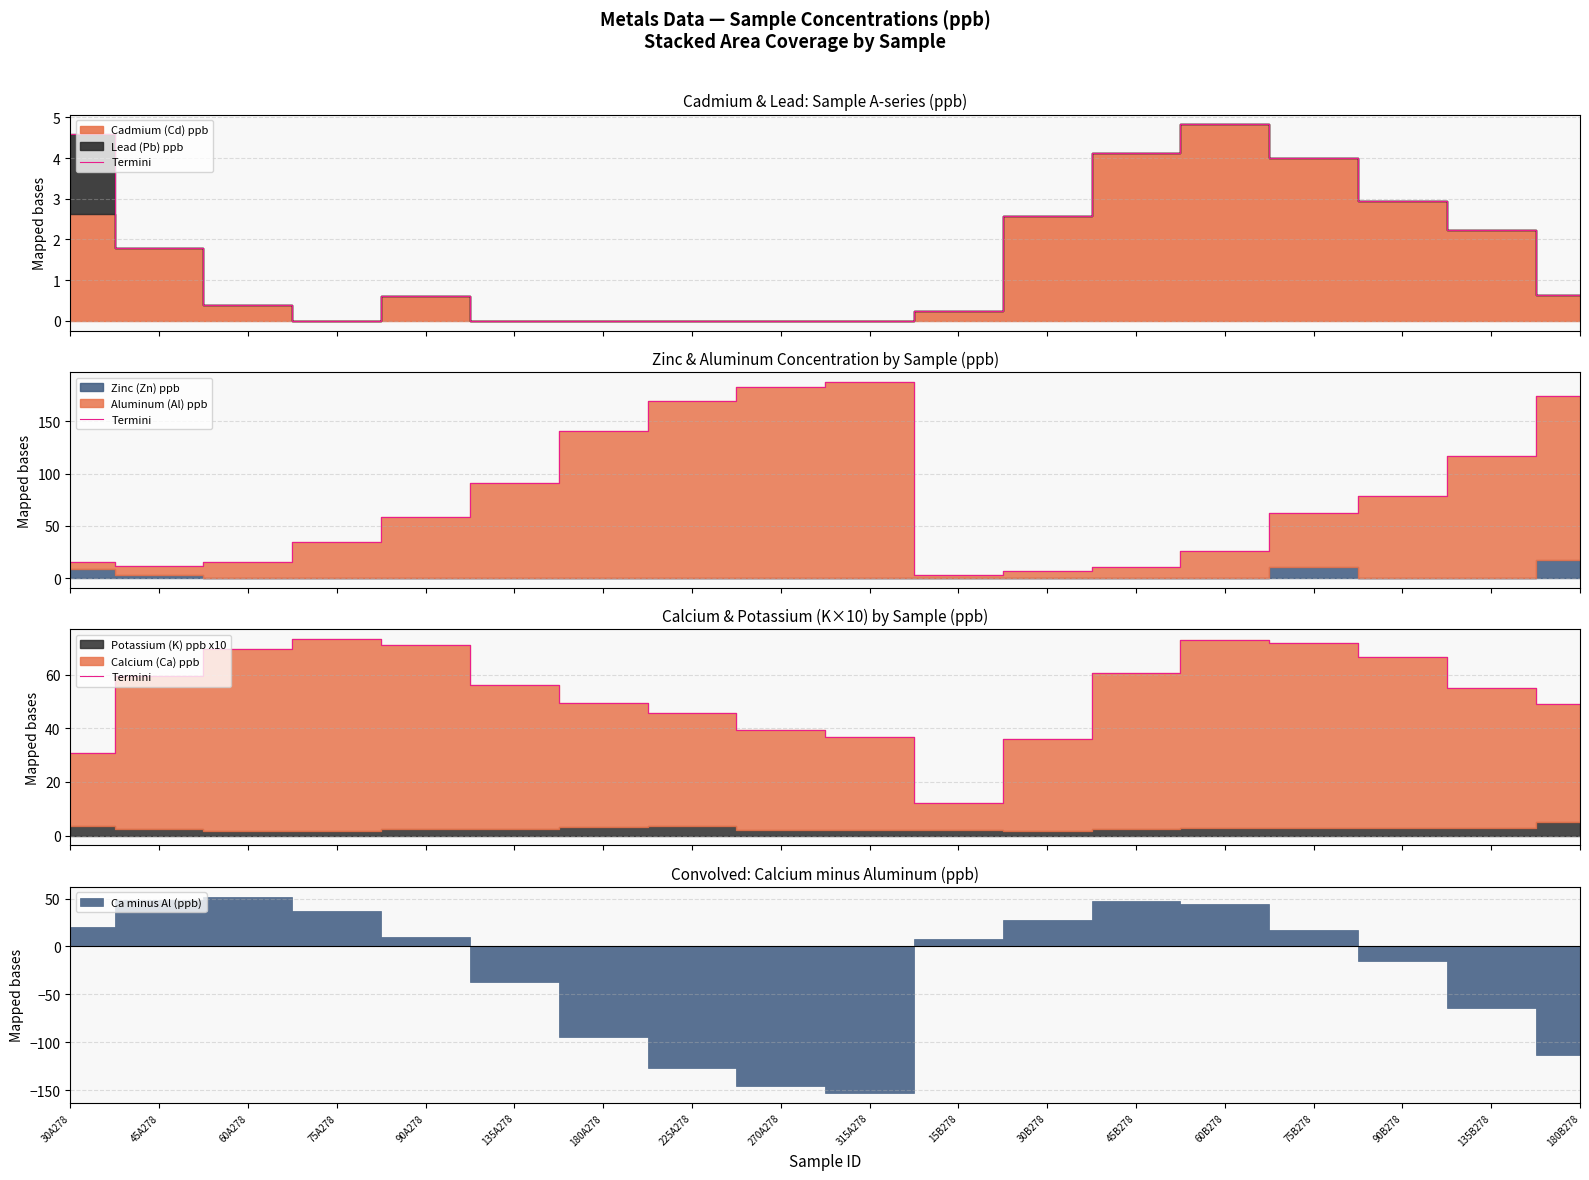

At which label does the data first exceed 56?

45A278